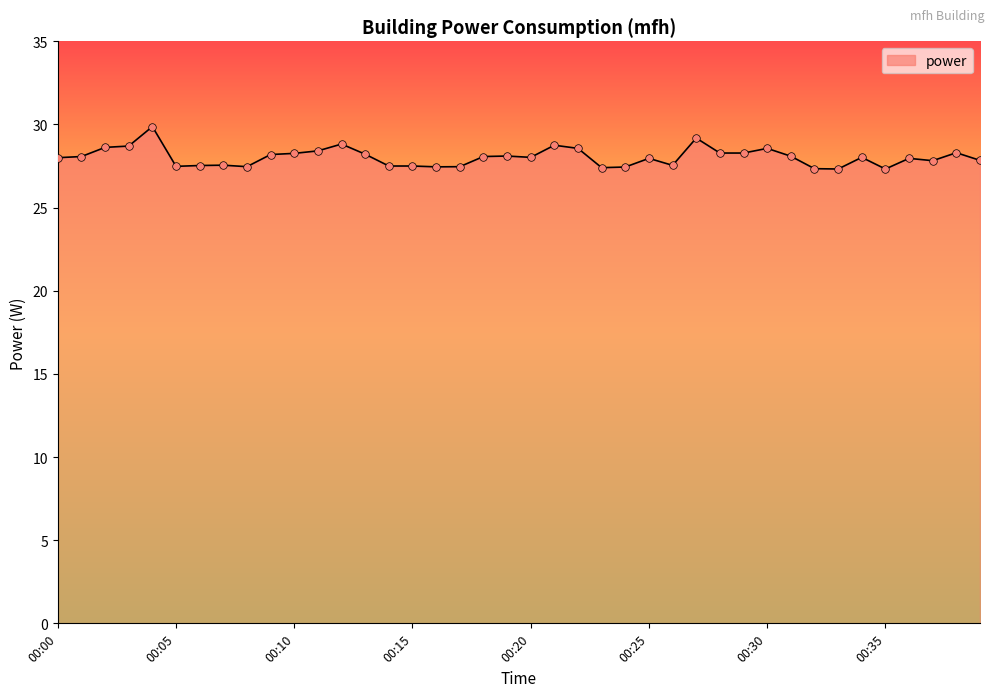

What is the minimum value shown in the chart?

27.3